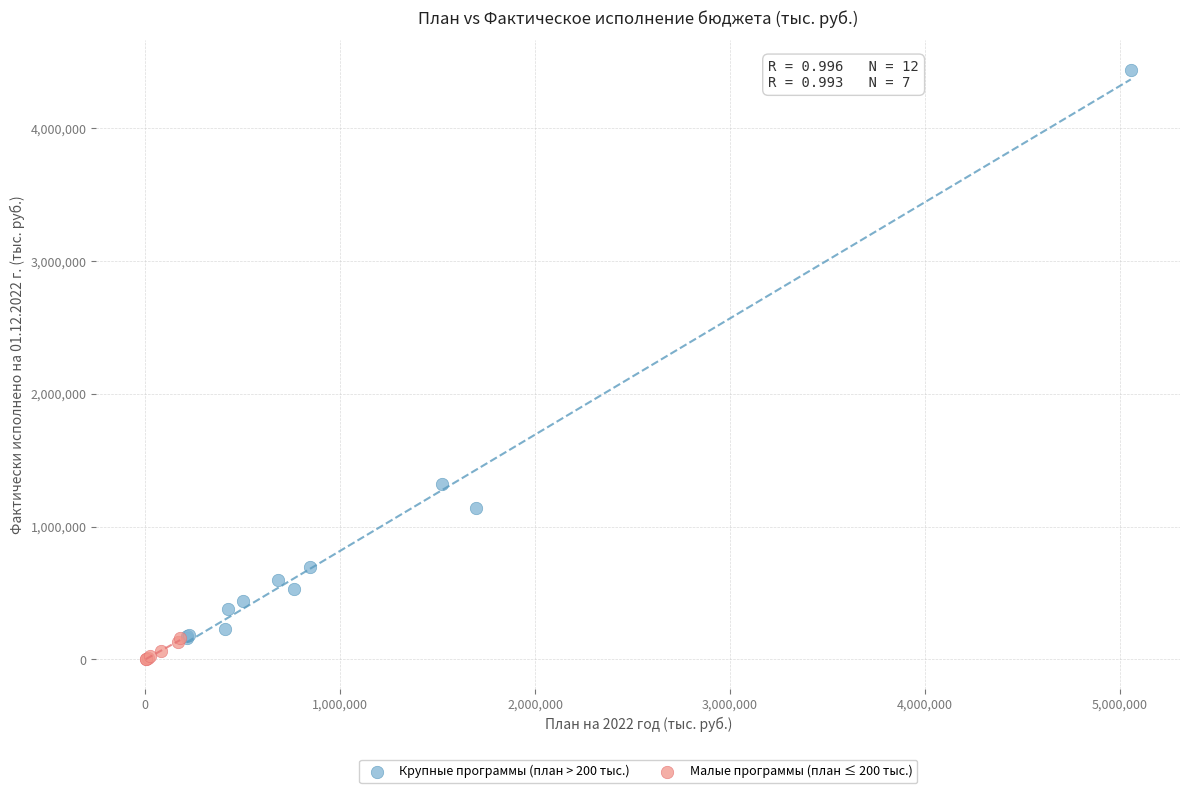

Which series reaches the maximum Y coordinate?

Крупные программы (план > 200 тыс.)